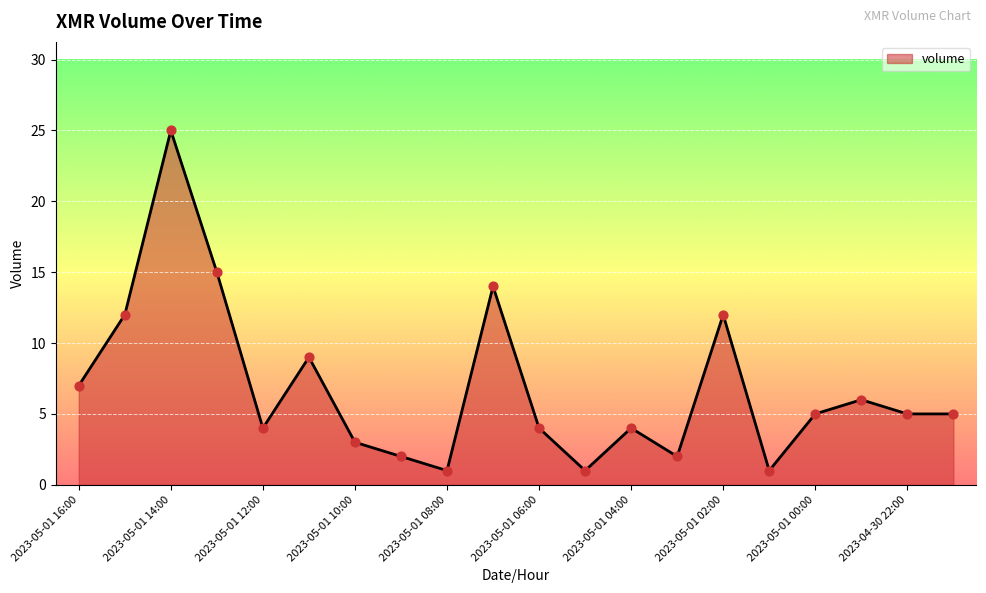

What is the greatest value displayed?

25